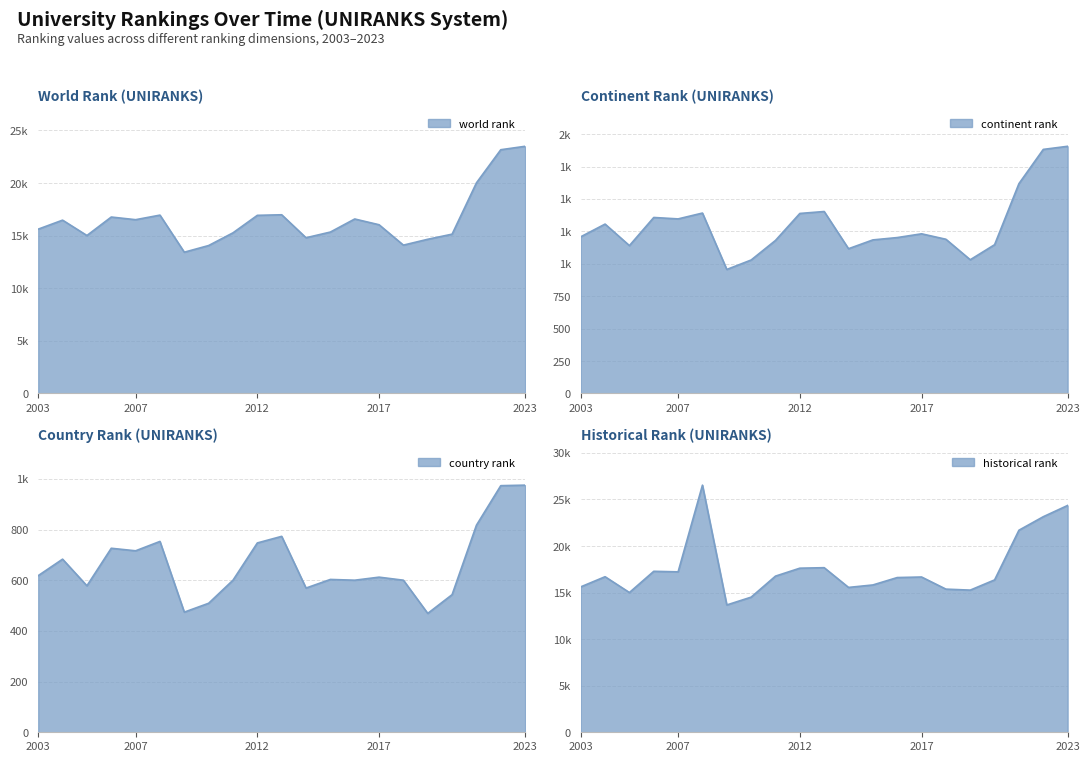

What are all the series names shown in the legend?

world rank, continent rank, country rank, historical rank